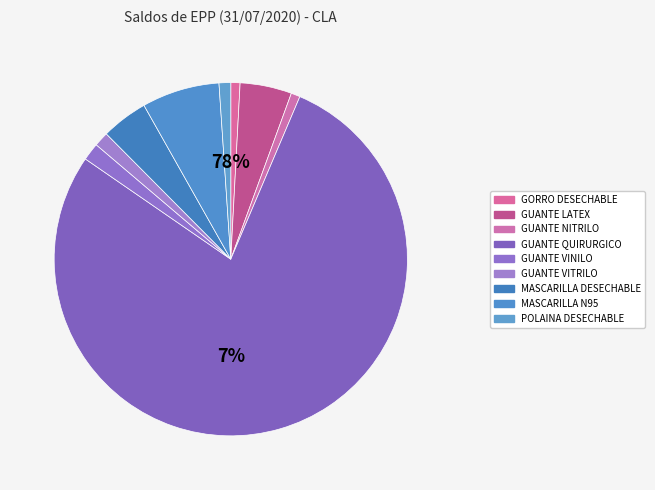

How many segments does this pie chart have?

9